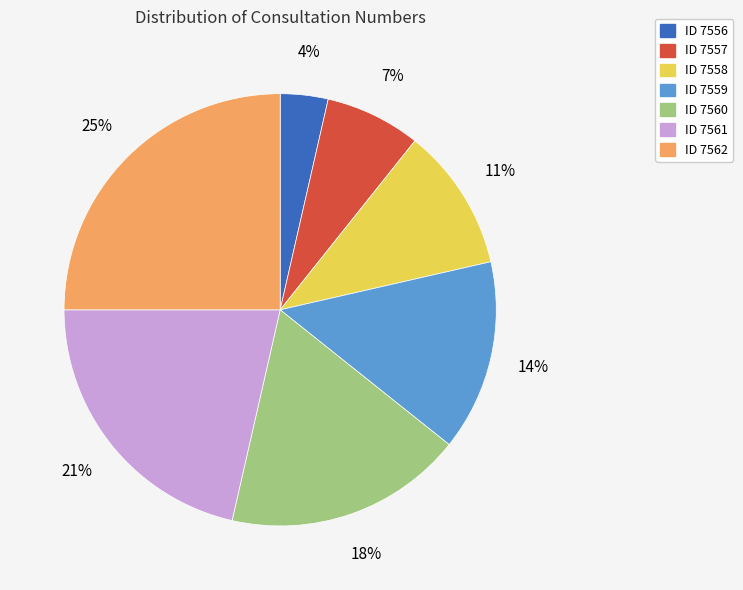

Count the number of slices in the pie.

7